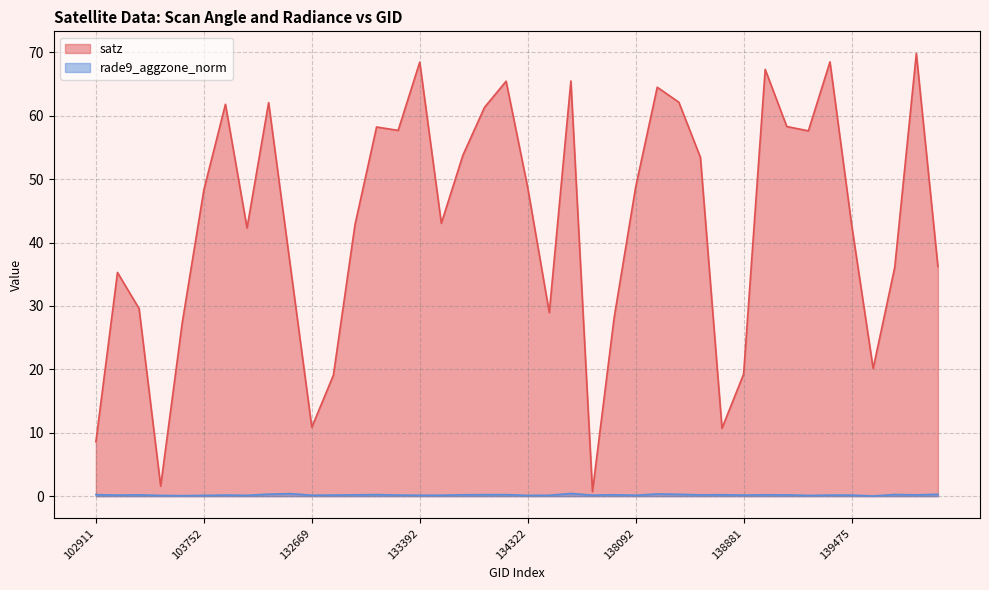

List the series in order of their peak value, highest first.

satz, rade9_aggzone_norm